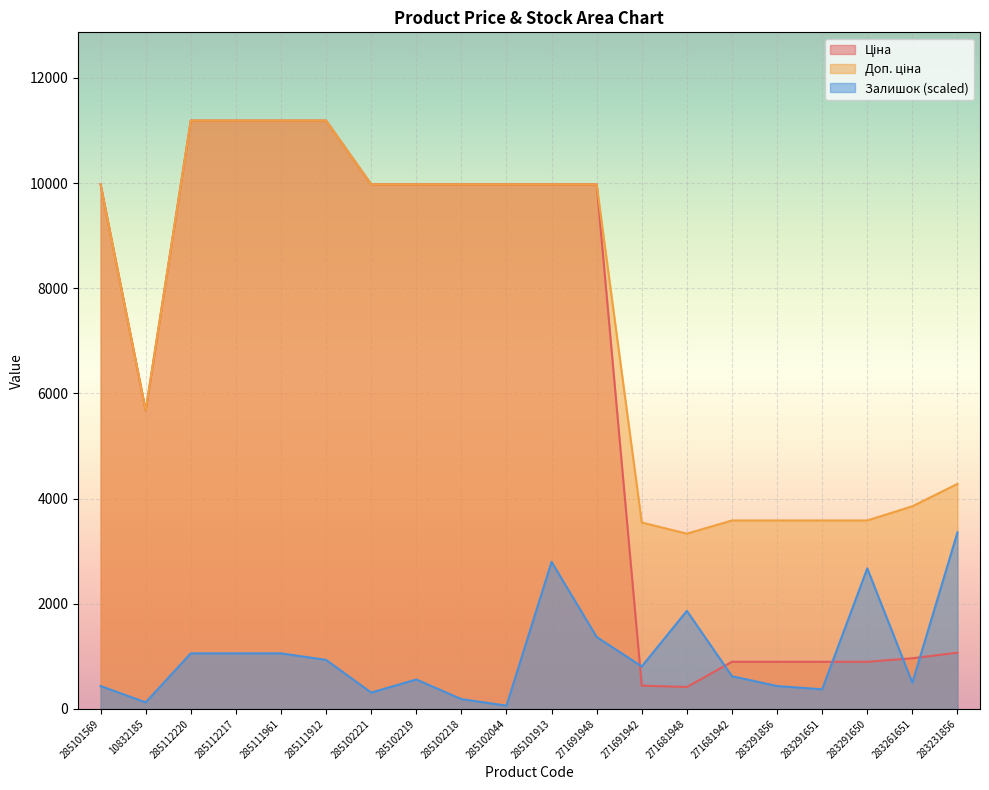

Rank the categories by Залишок value from highest to lowest.

283231856, 285101913, 283291650, 271681948, 271691948, 285112220, 285112217, 285111961, 285111912, 271691942, 271681942, 285102219, 283261651, 285101569, 283291856, 283291651, 285102221, 285102218, 10832185, 285102044